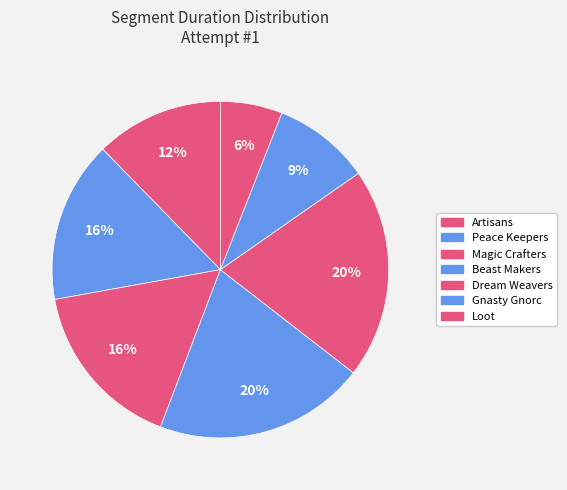

What percentage is the Peace Keepers slice, to the nearest percent?

16%